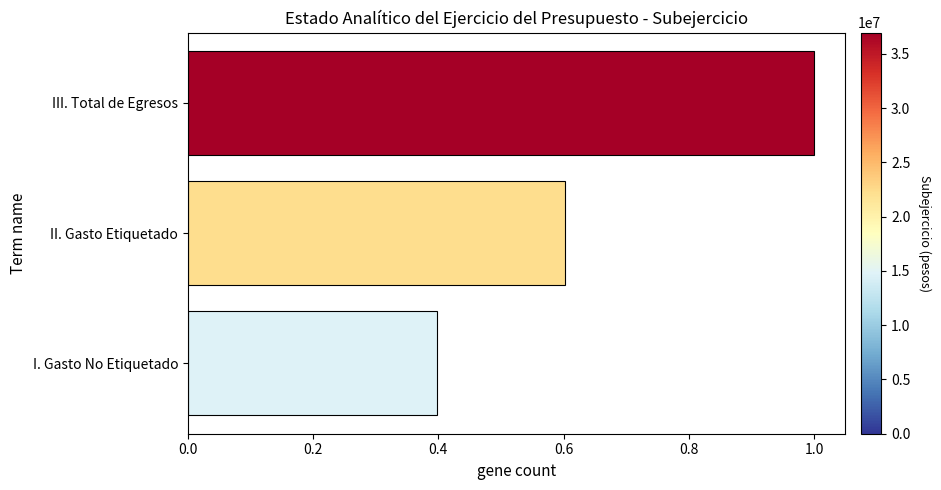

Reading bottom to top, list all the values displayed in this chart.

I. Gasto No Etiquetado=0.4	II. Gasto Etiquetado=0.6	III. Total de Egresos=1.0